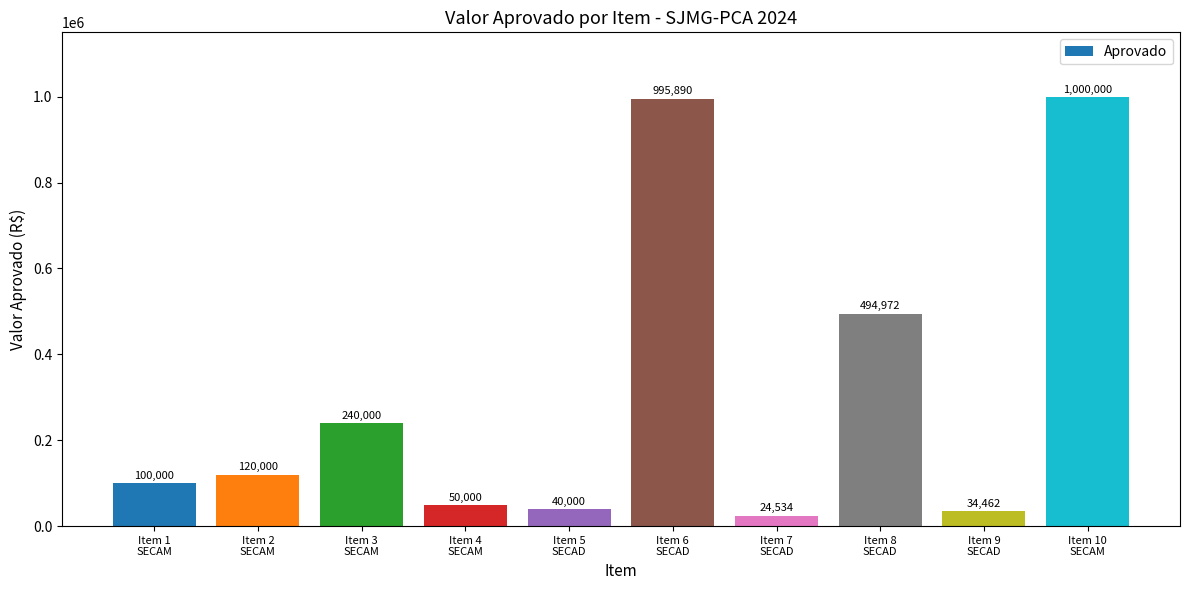

What is the change in value from Item 6
SECAD to Item 7
SECAD?

-971355.3